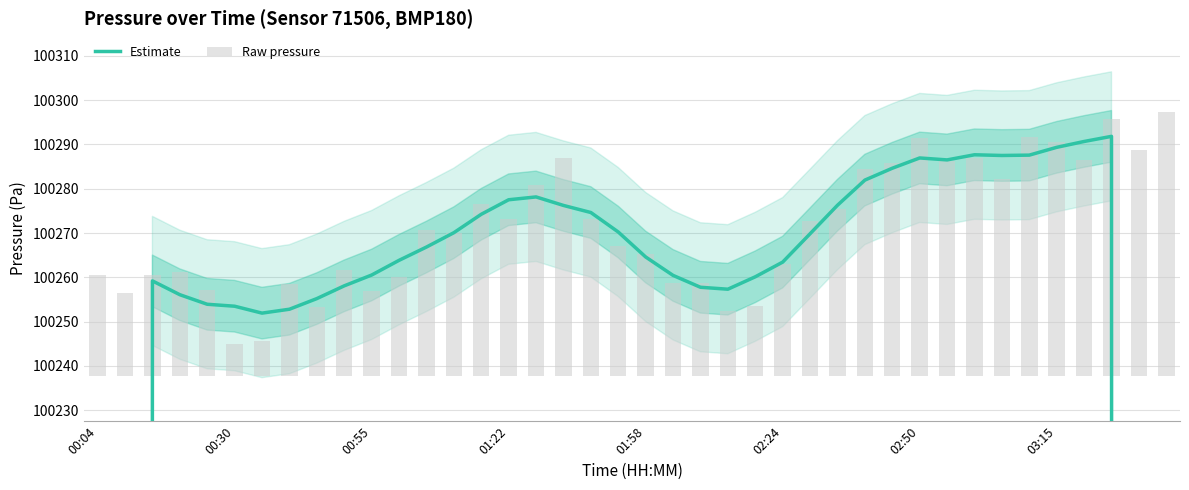

What is the difference between the maximum and second lowest values in the Raw pressure series?

51.8